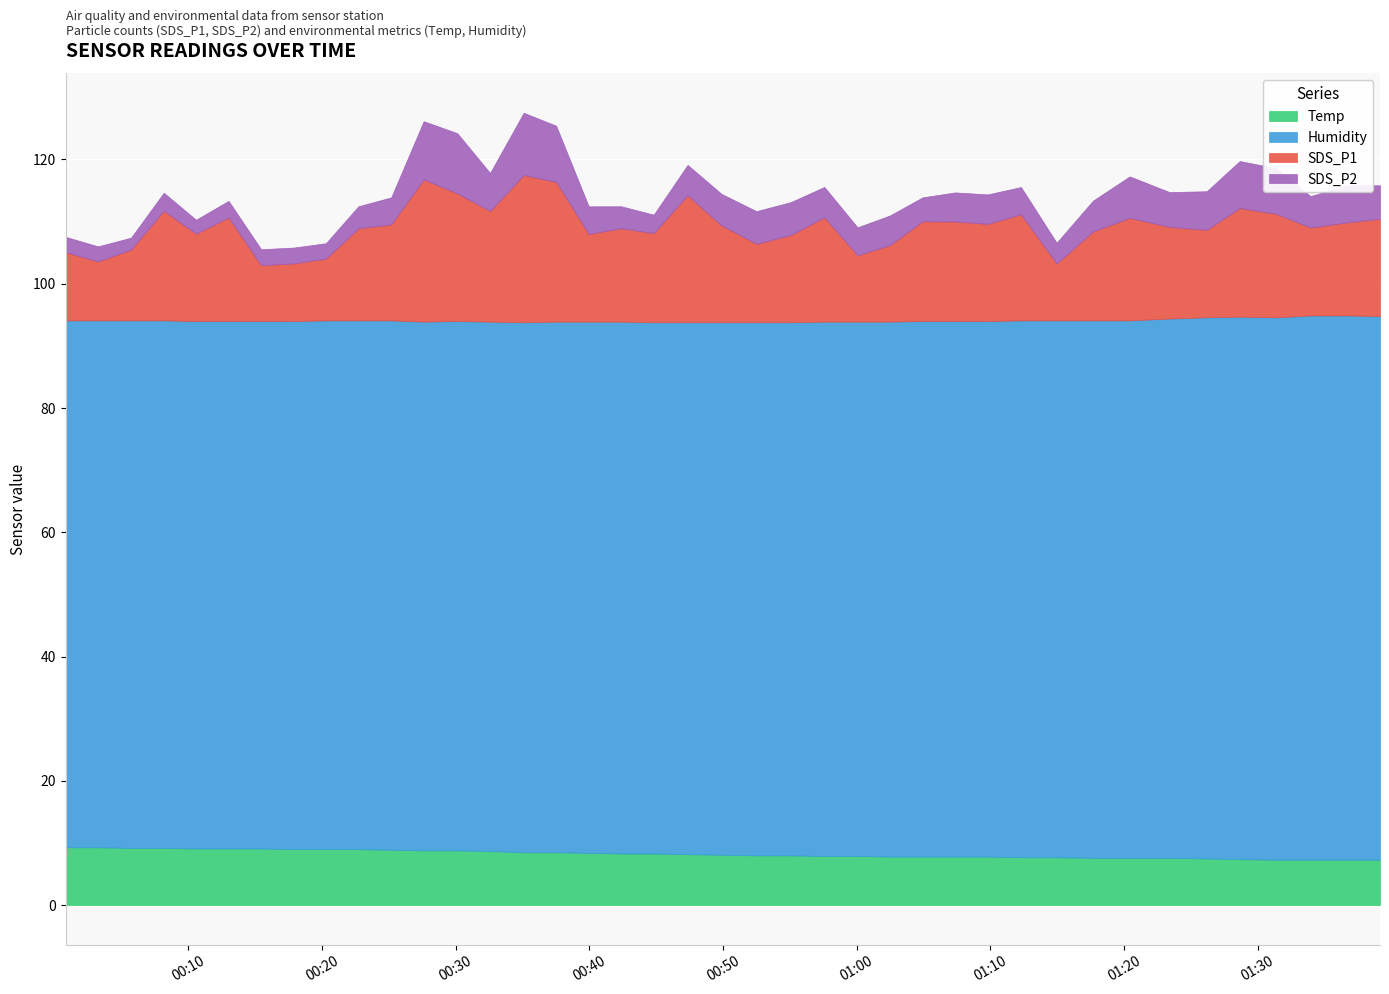

At which label does Humidity first exceed 85?

2022/10/11 00:20:17